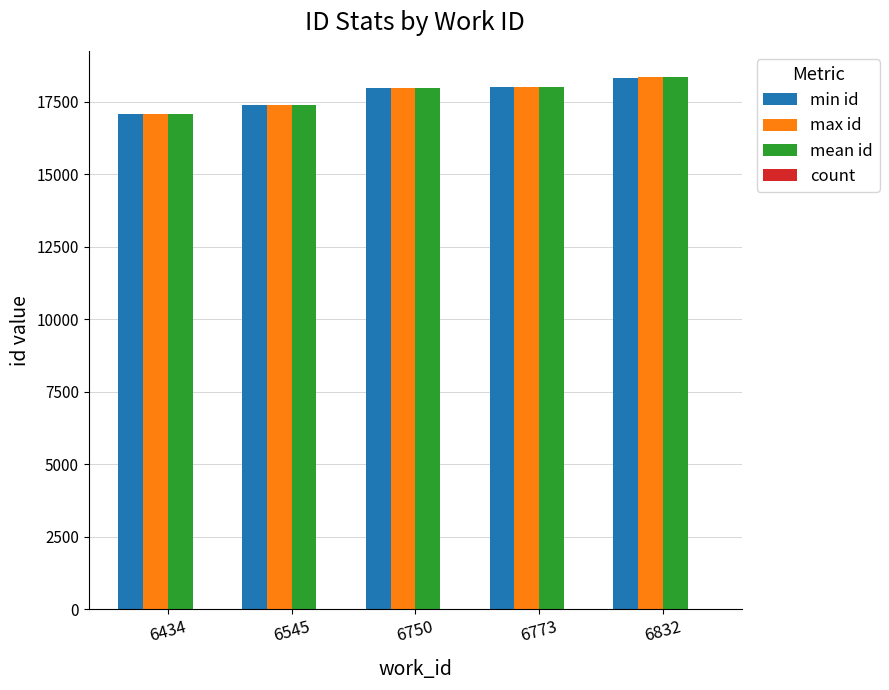

True or false: max id has a value of 17384.0 at 6545.

True